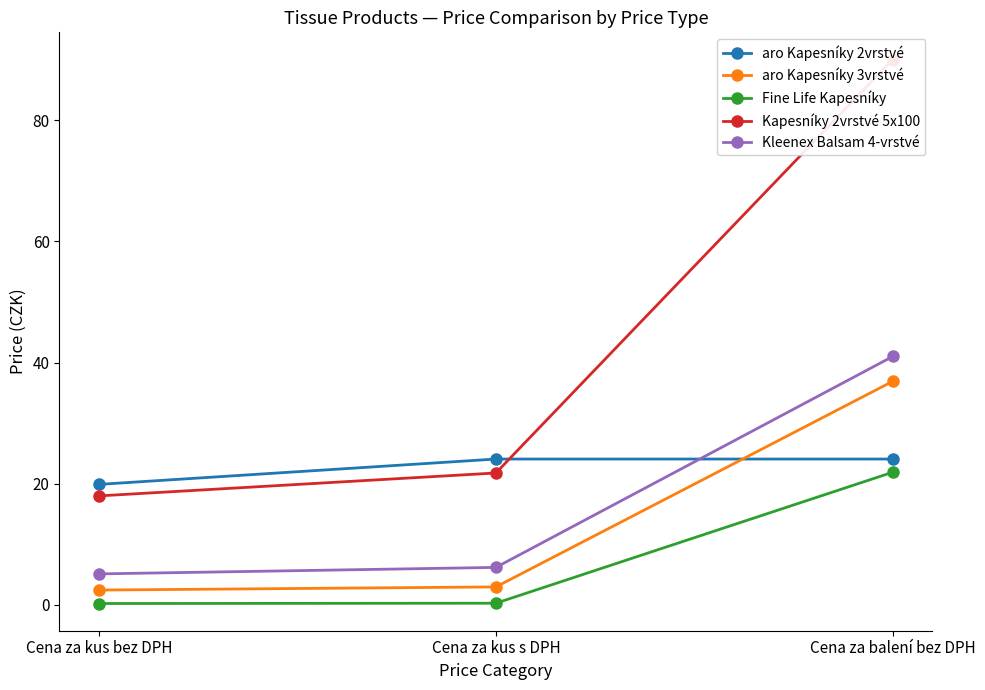

How many values in the Kapesníky 2vrstvé 5x100 series exceed 21?

2